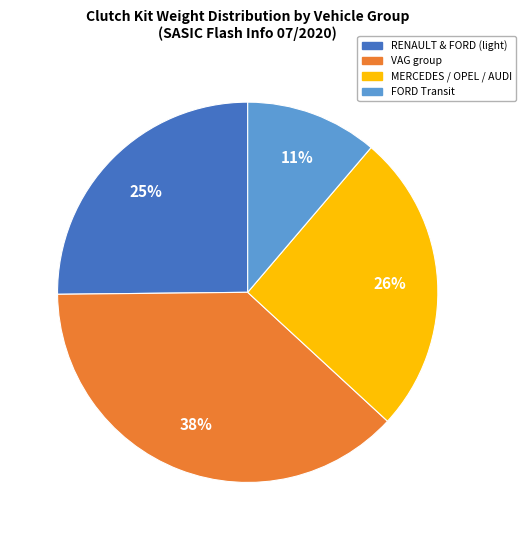

To the nearest percent, what is the average slice percentage?

25%